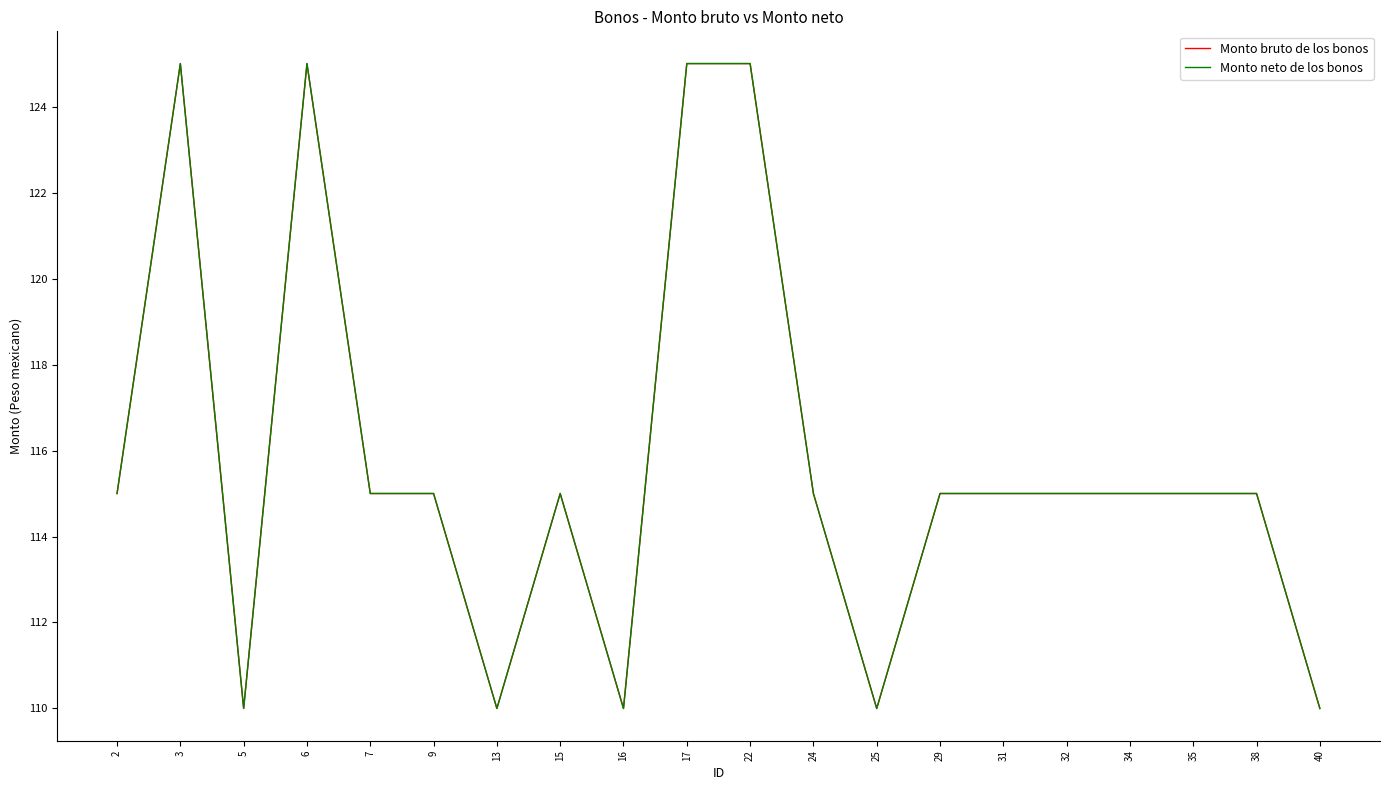

Does the chart display data point markers on the line(s)?

No